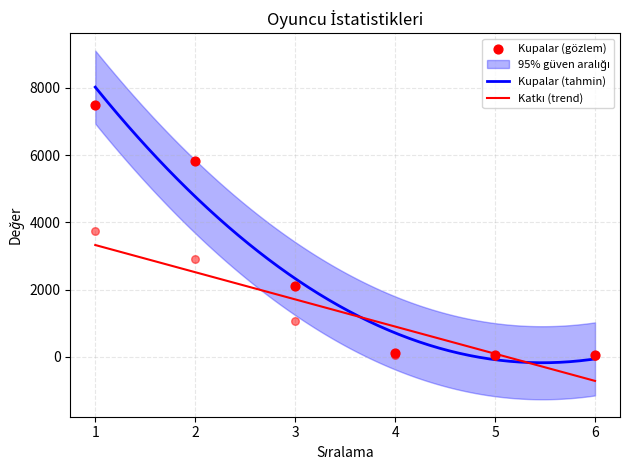

Which series has the largest total across all categories?

Kupalar